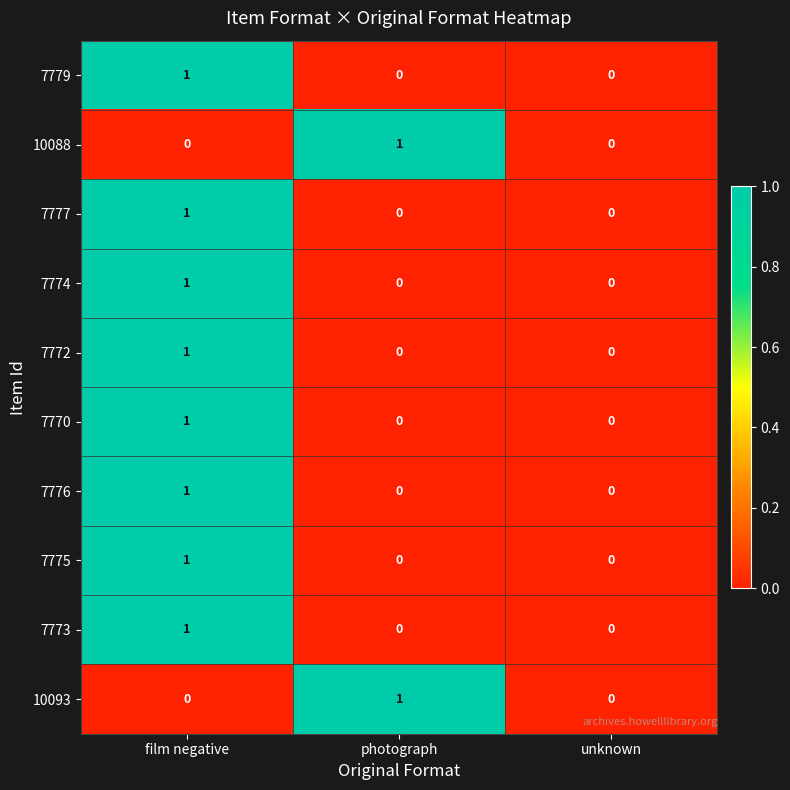

The 10093 series shows 1 at photograph. True or false?

True